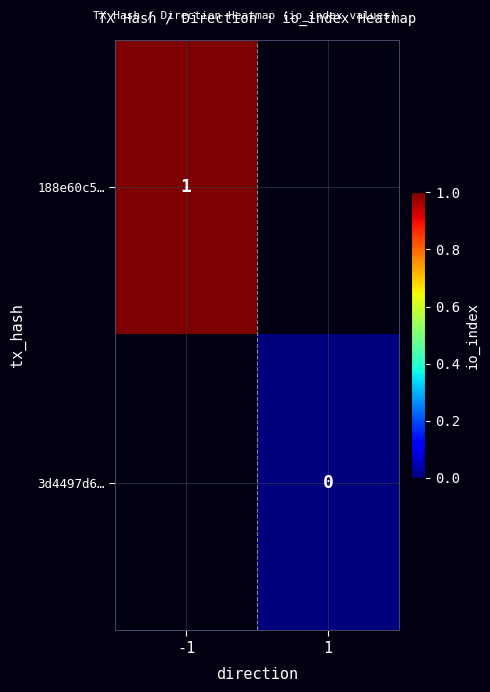

True or false: 188e60c5… has a value of 0 at -1.

False